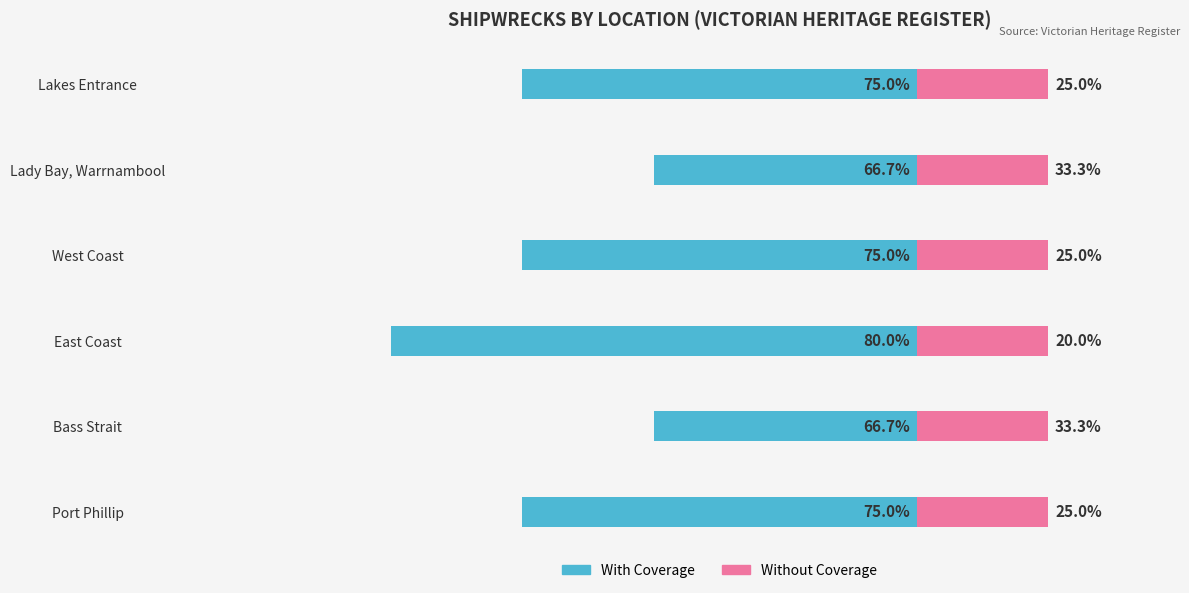

How many series are shown in this chart?

2